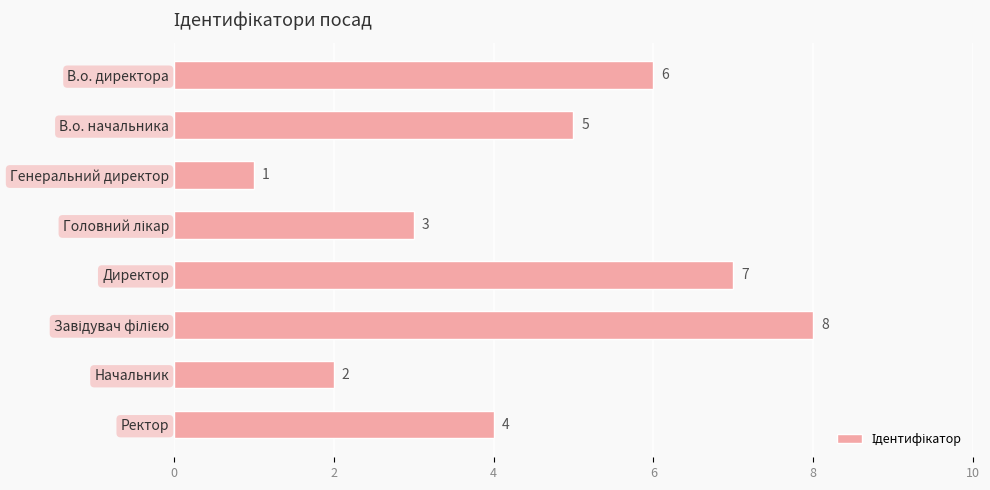

What is the smallest value displayed?

1